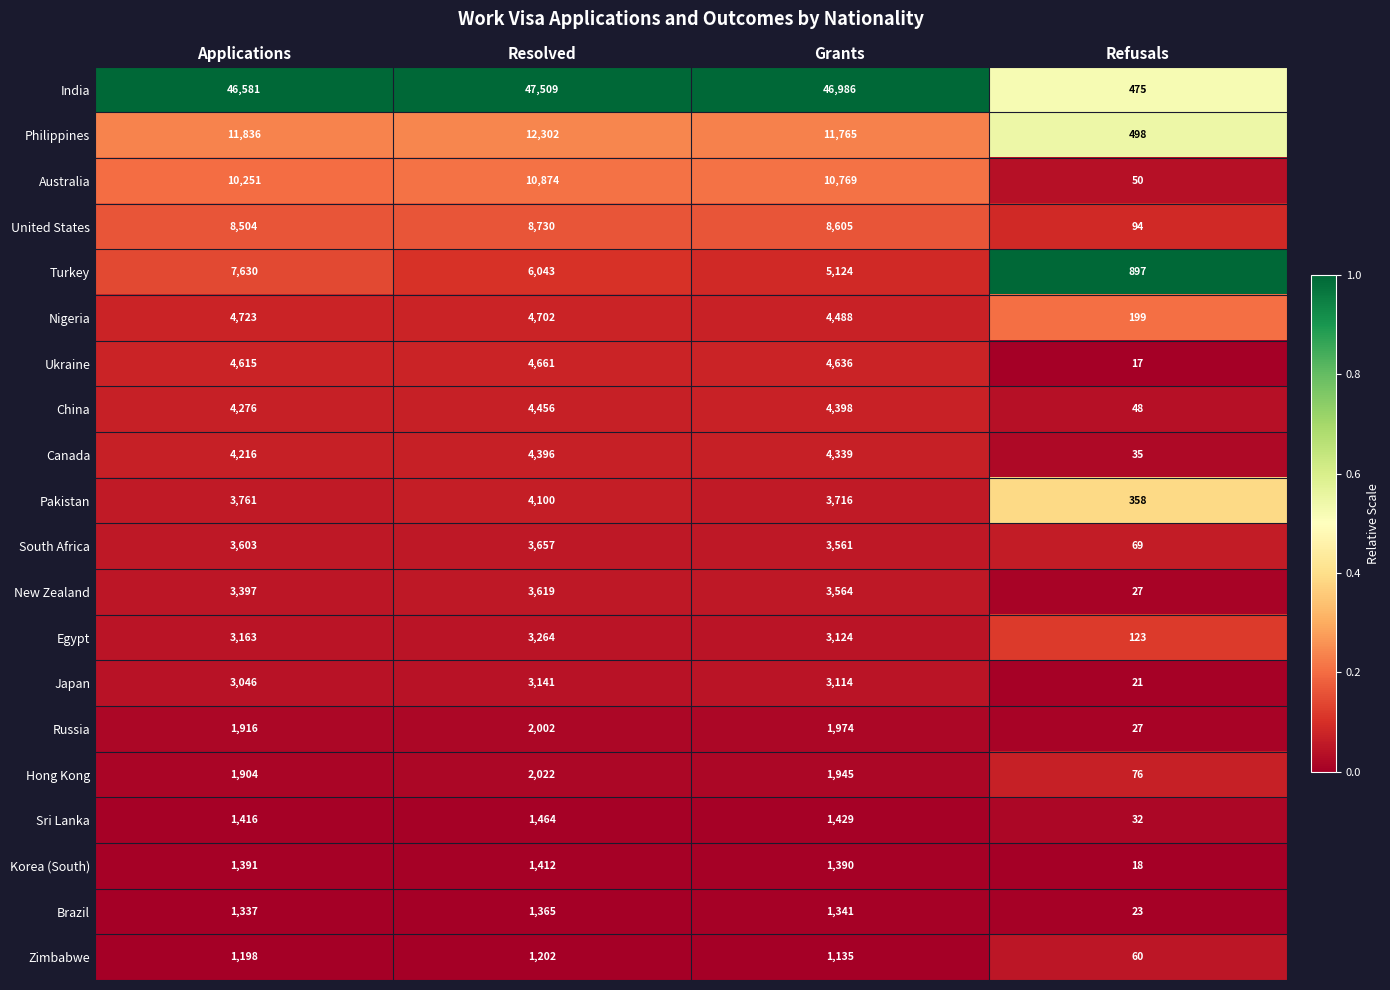

Which series has the largest total across all categories?

India